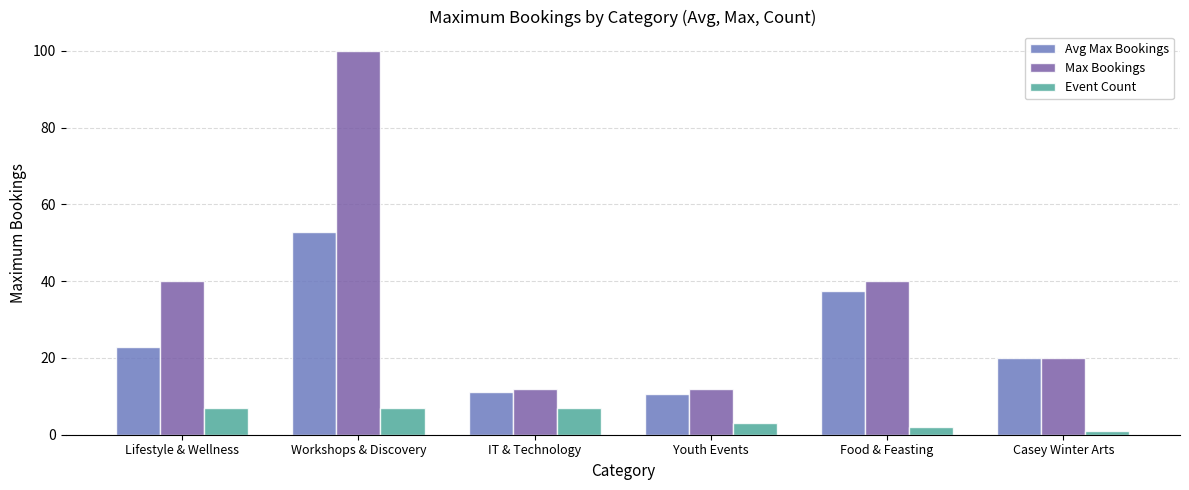

What position from the right is Food & Feasting?

2